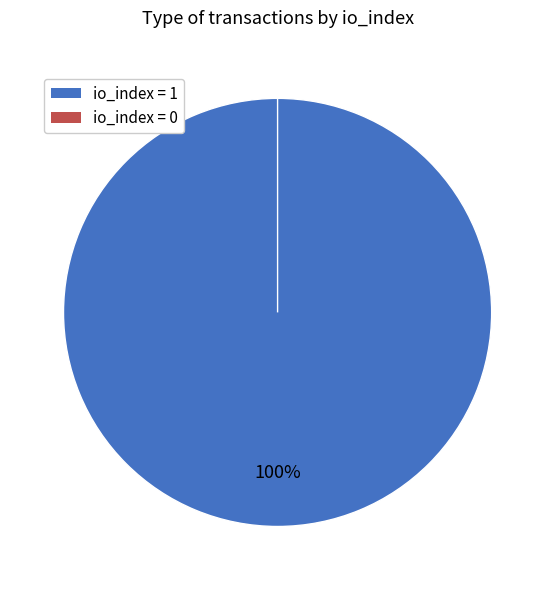

Rank the categories by value from highest to lowest.

tx_index_1 (io_index=1), tx_index_0 (io_index=0)